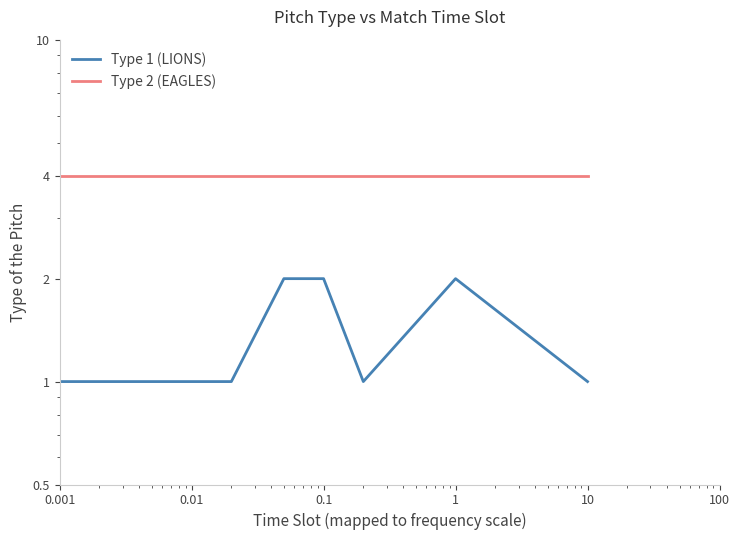

What is the value of the Type 1 (LIONS) point at the 9th from the left?

2